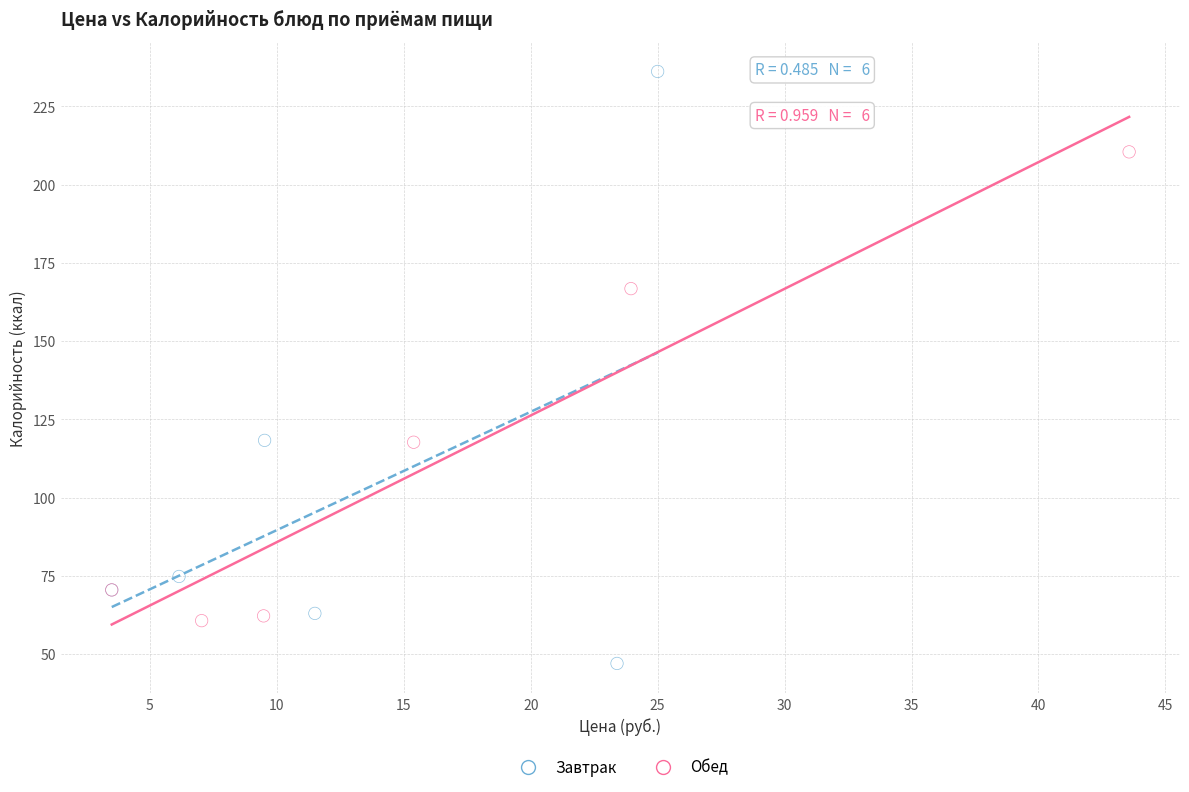

Which series contains the highest Y value?

Завтрак